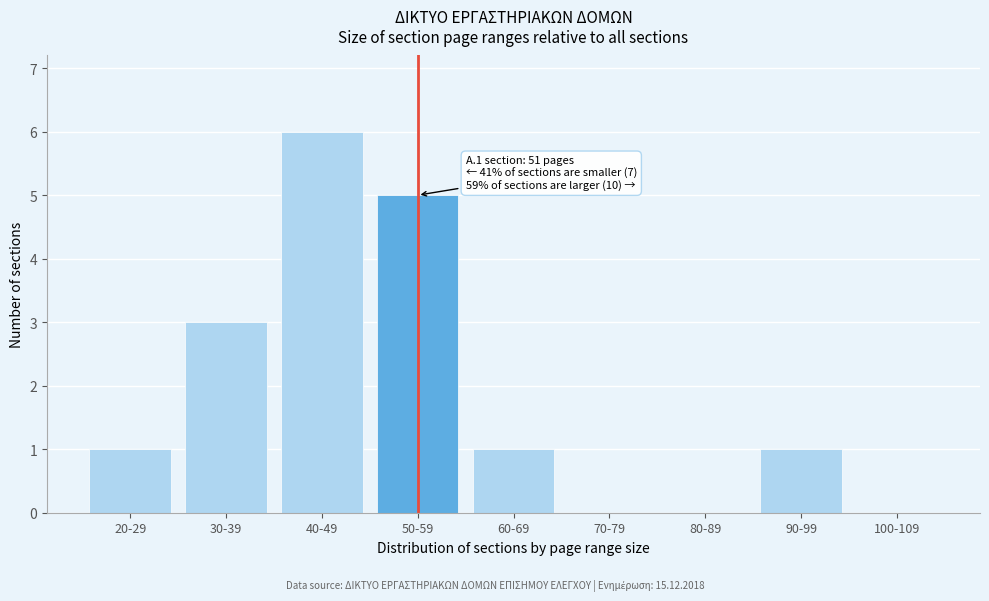

Reading right to left, transcribe all the data shown in this chart.

100-109=0	90-99=1	80-89=0	70-79=0	60-69=1	50-59=5	40-49=6	30-39=3	20-29=1